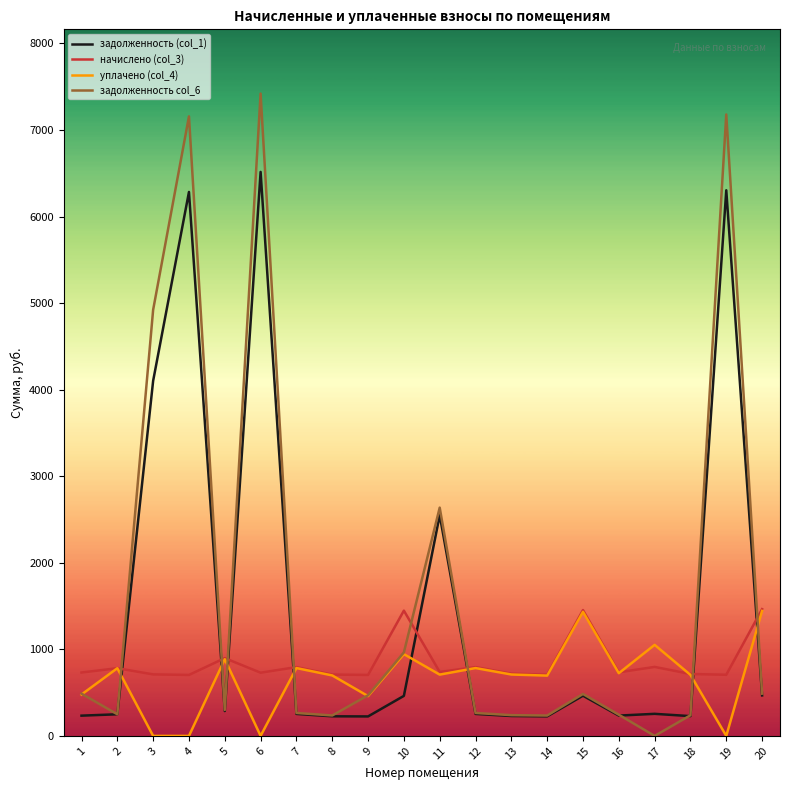

Which category has the highest value across all series?

6